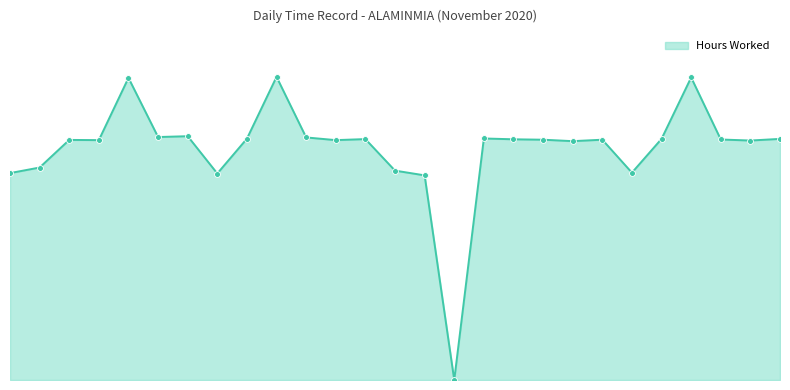

Does the chart have visible grid lines?

No